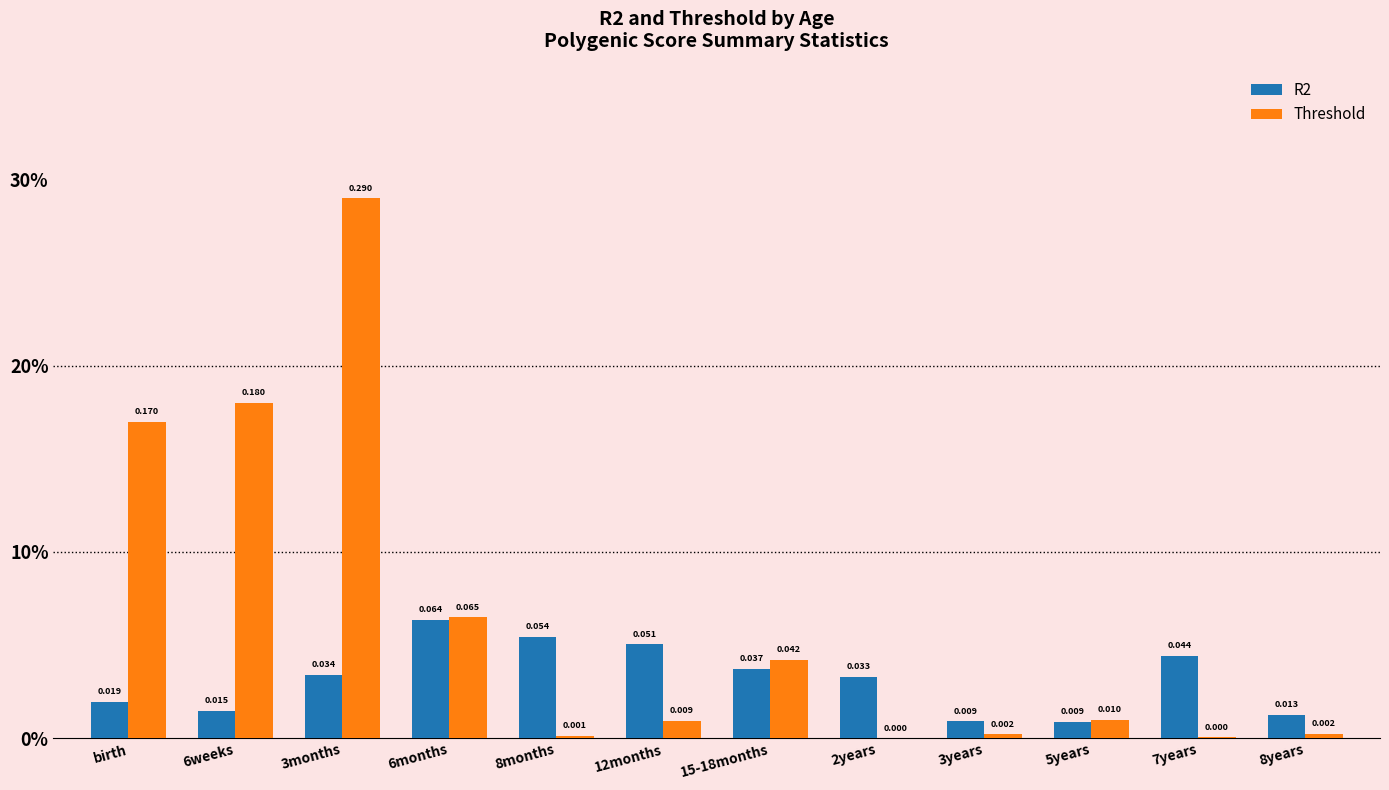

What is the label of the 6th bar from the left?

12months